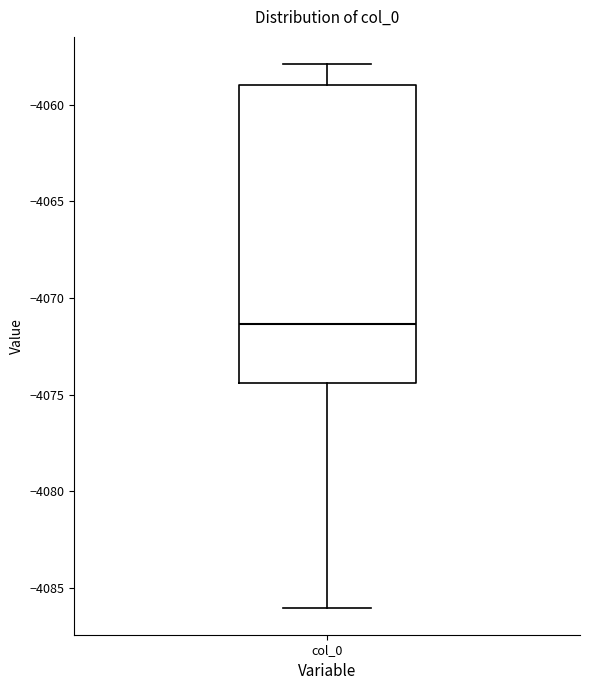

Read this box plot against the y-axis: the position of the median line, the range covered by the box, and the ends of both whiskers. The values are not printed on the chart, so give them approximately, as read against the axis.

median -4071.5, box -4074.5 to -4059.0, whiskers -4086.0 to -4058.0